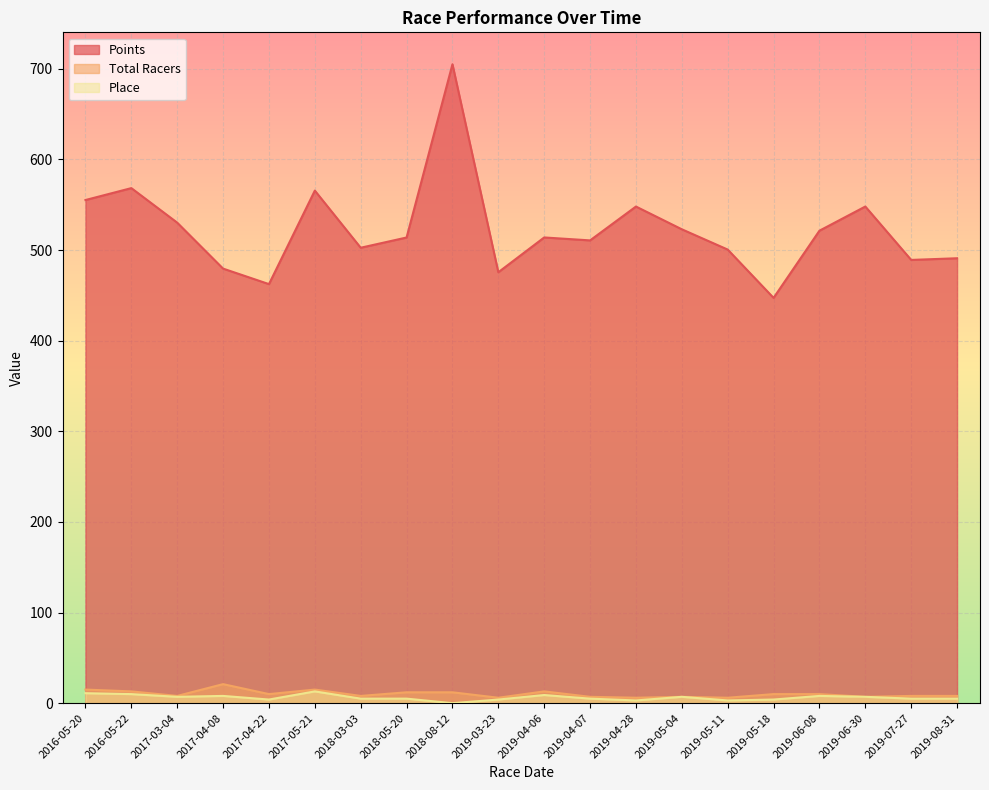

How many data points in Total Racers are above 10?

7